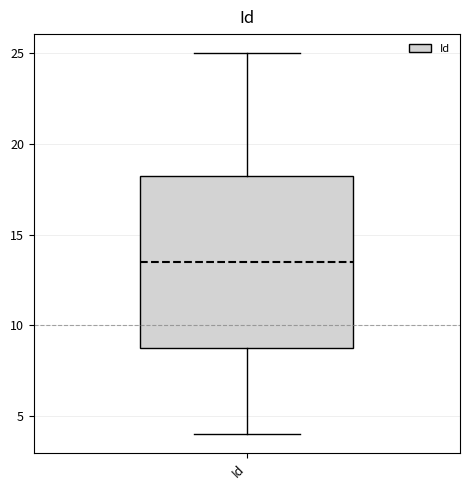

Where does the median line of the box for Id sit on the y-axis? The values are not printed on the chart, so give them approximately, as read against the axis.

13.5